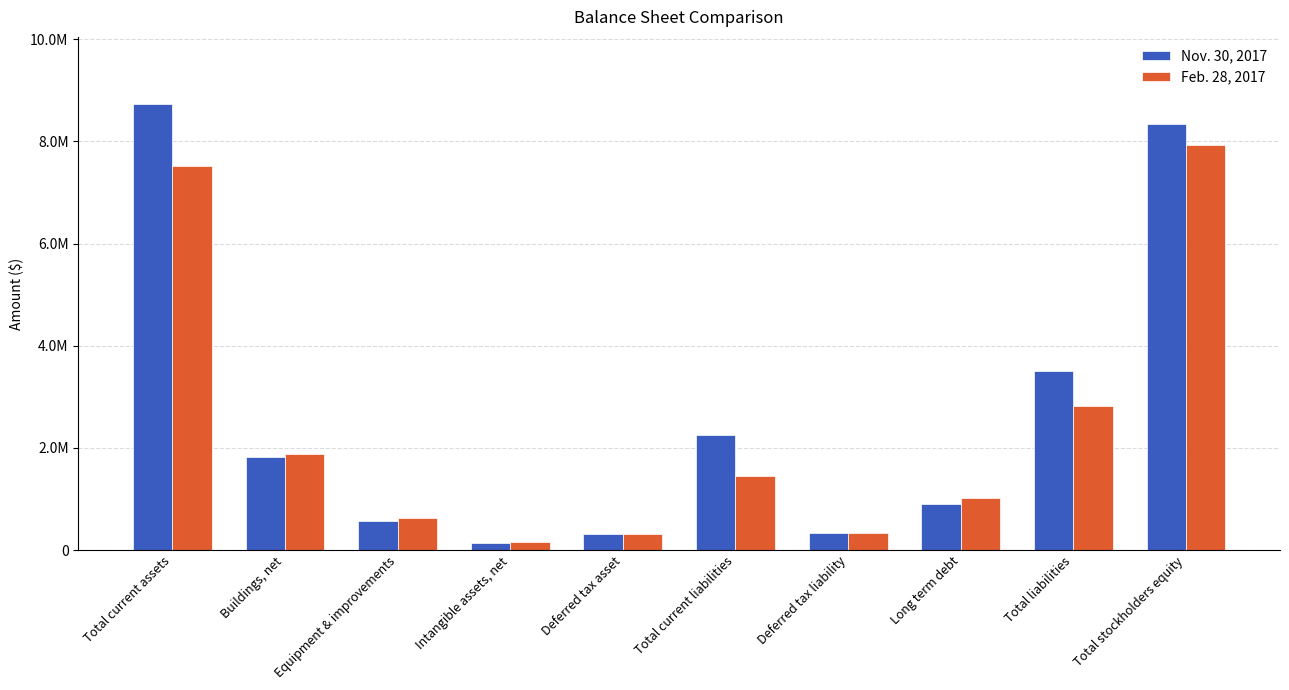

Are the bars horizontal?

No